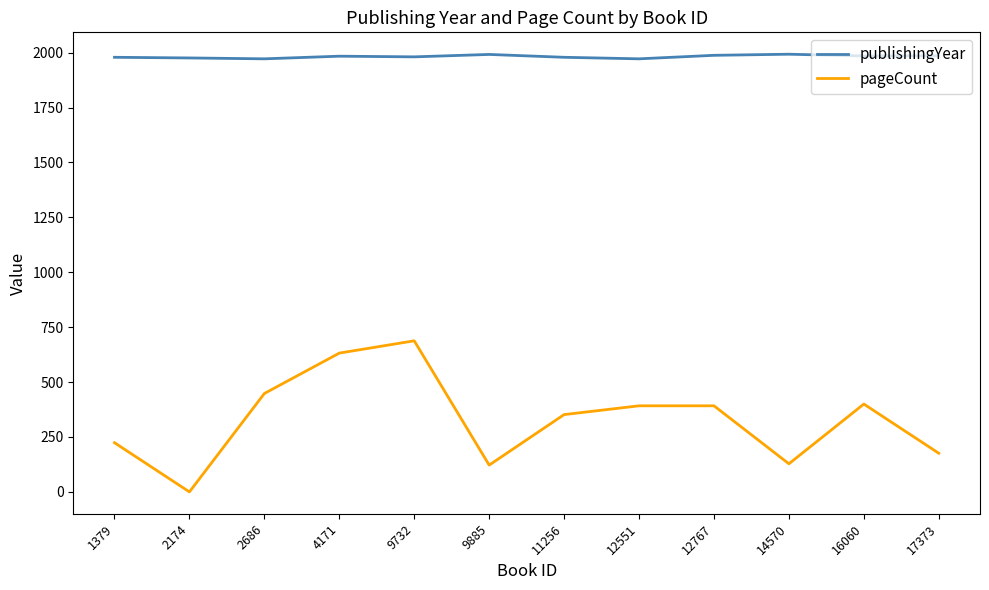

Which label corresponds to the smallest value in the chart?

2174